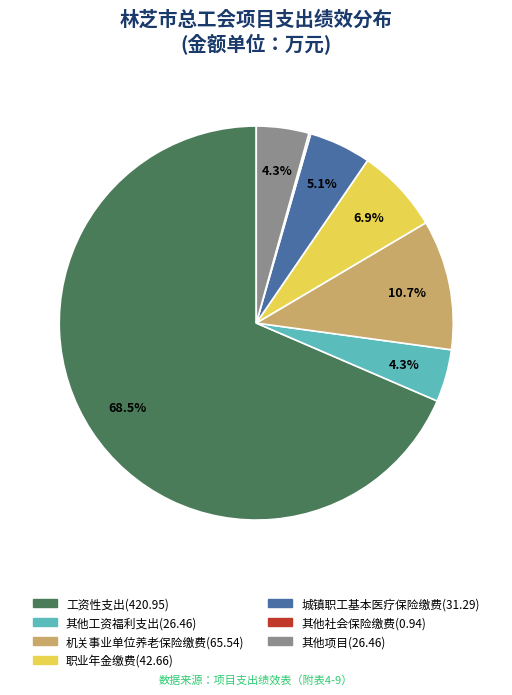

Is there any slice that represents more than half of the pie?

Yes